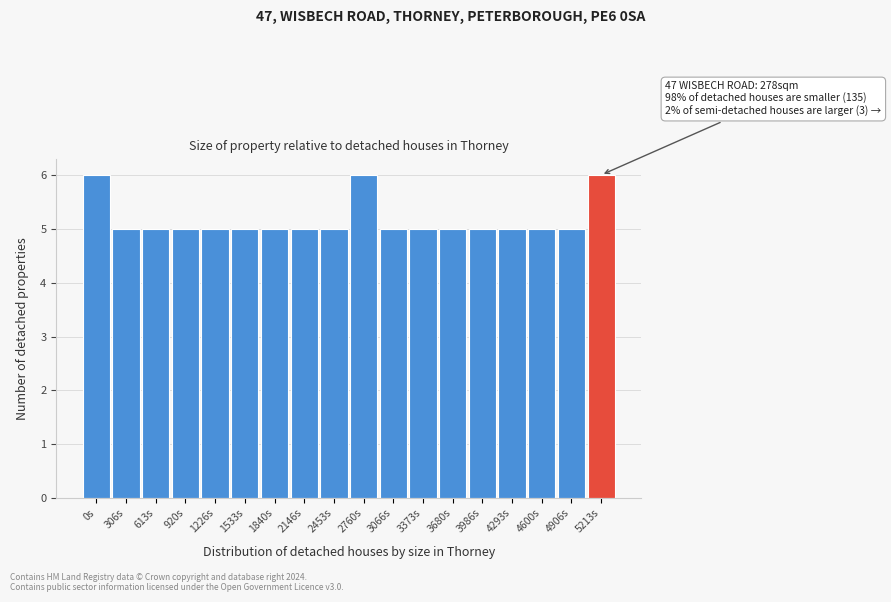

Reading left to right, extract all data points from this chart.

6	5	5	5	5	5	5	5	5	6	5	5	5	5	5	5	5	6